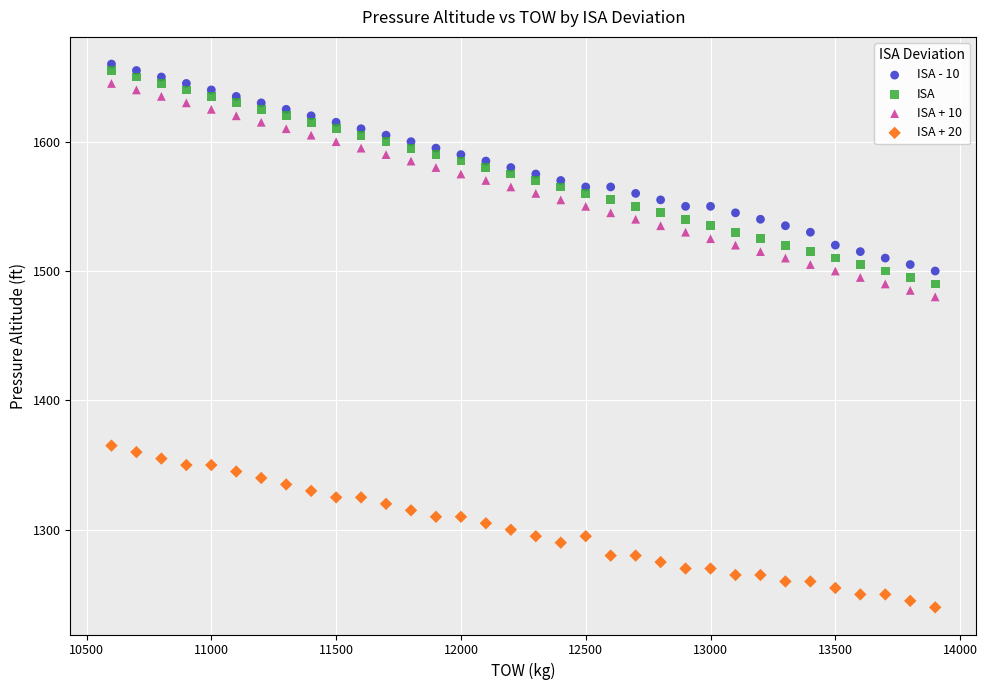

Across all data points, what is the range of Y values (max minus min)?

420